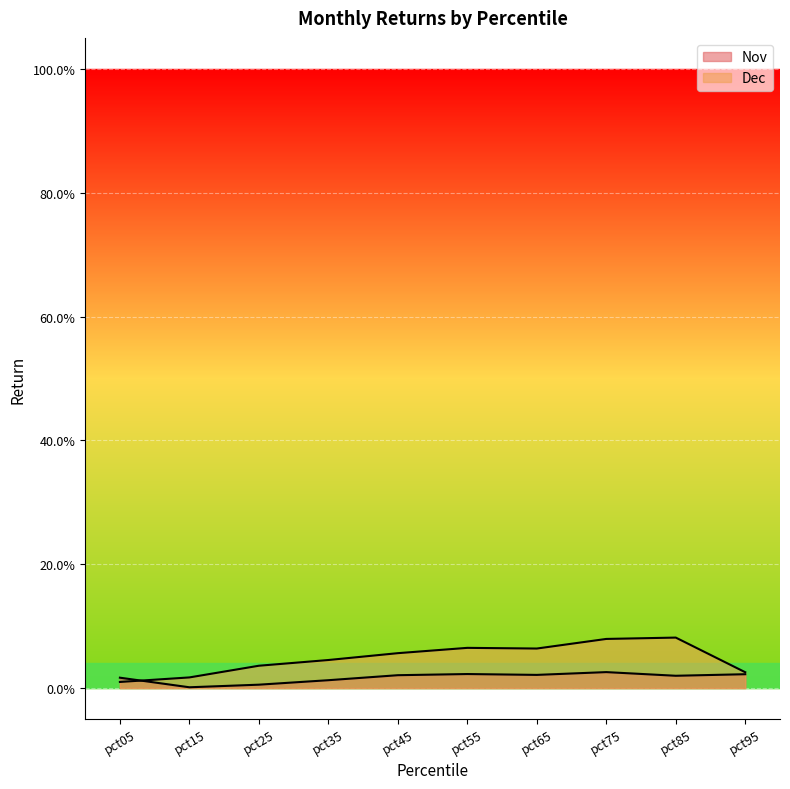

At how many categories does at least one series exceed 0?

10